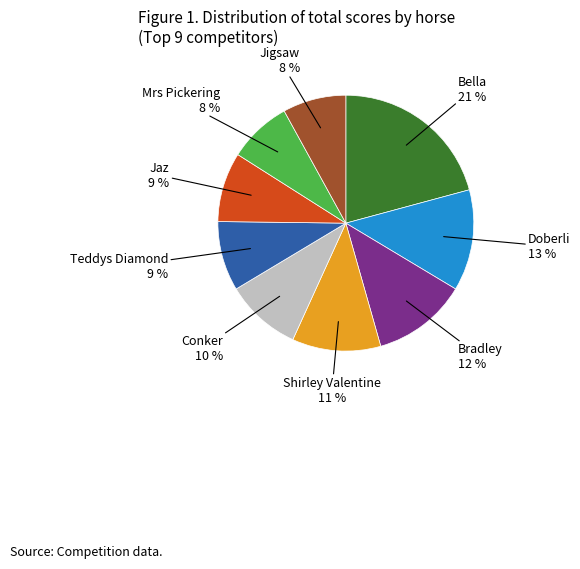

Is there a majority slice in this chart?

No